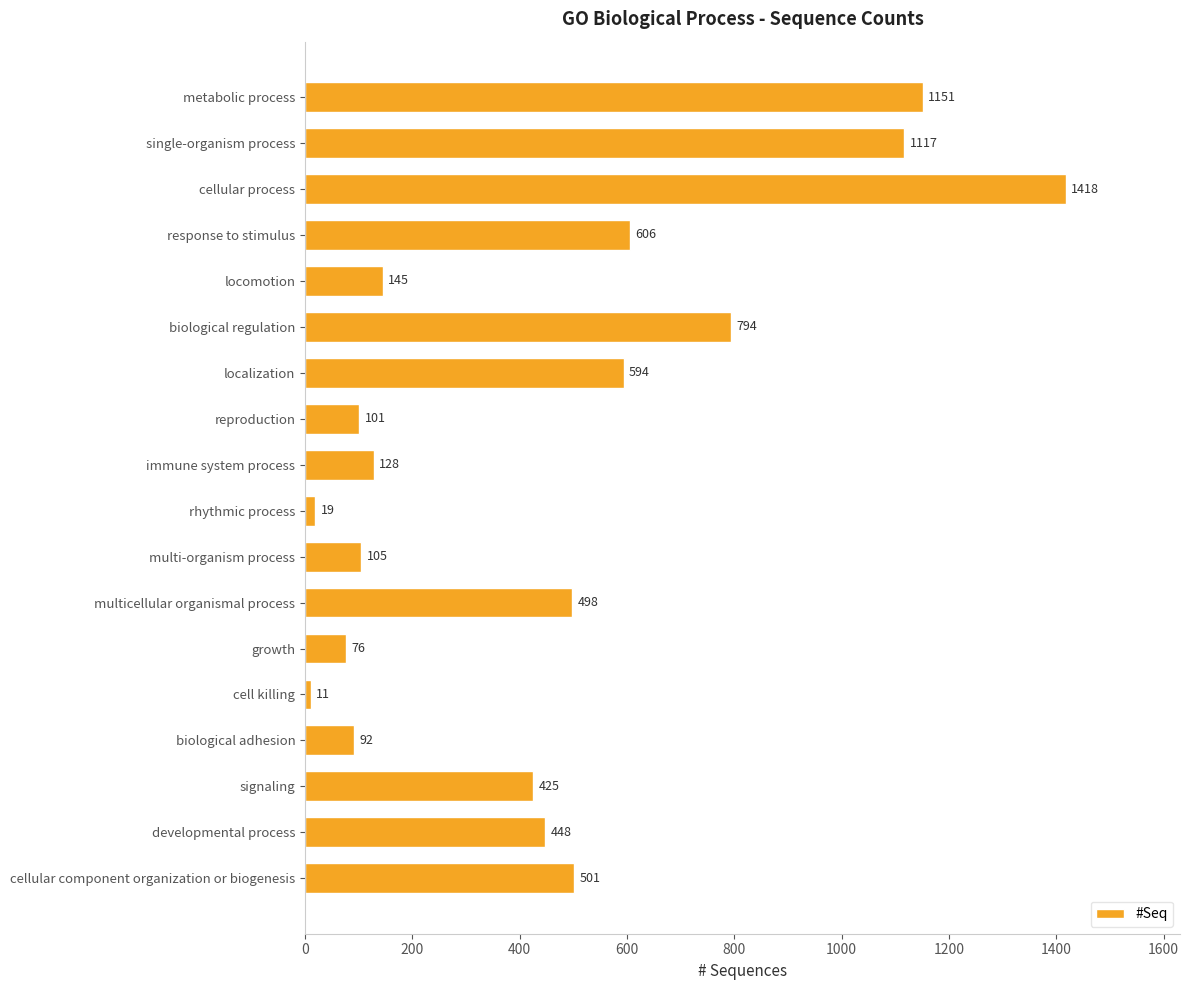

The chart shows a value of 92 at biological adhesion. True or false?

True